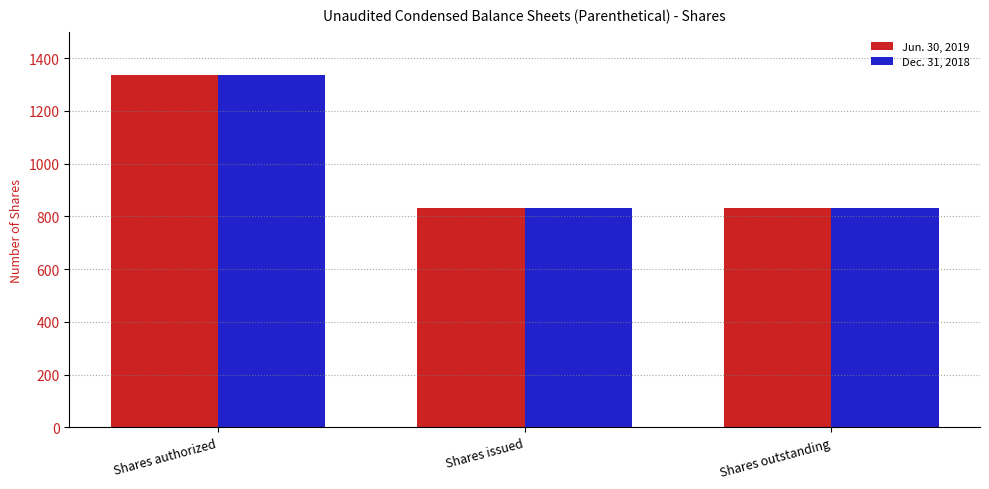

What is the maximum value for Dec. 31, 2018?

1335.0